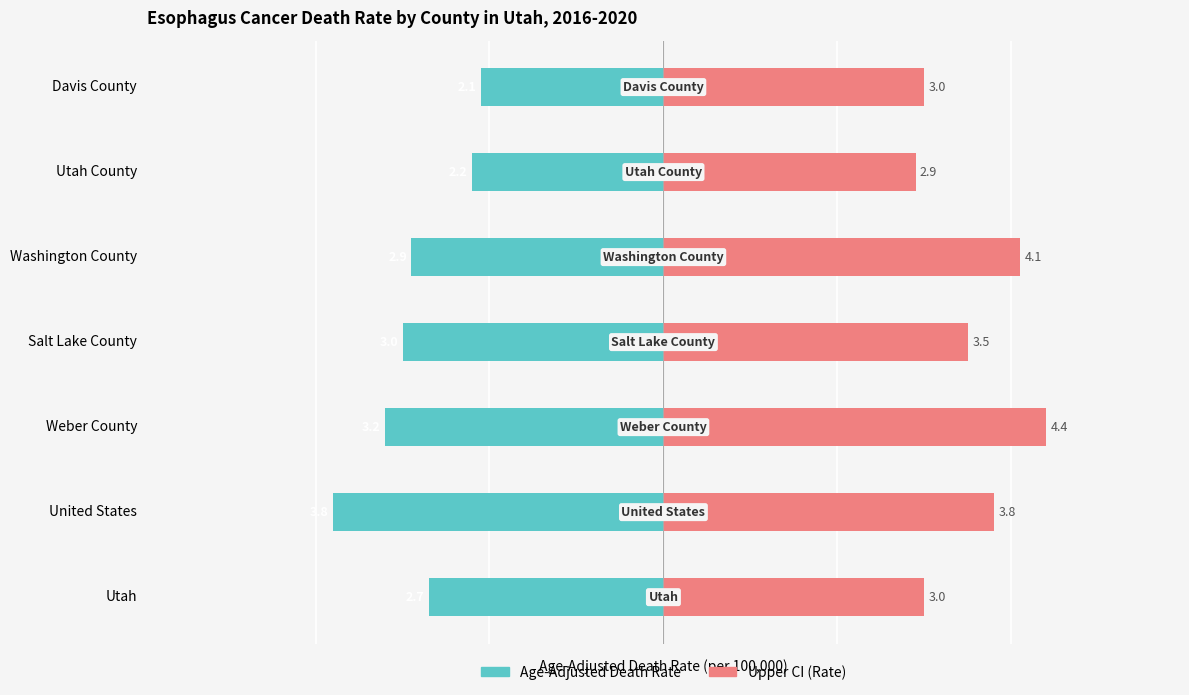

How many groups of bars are there?

7